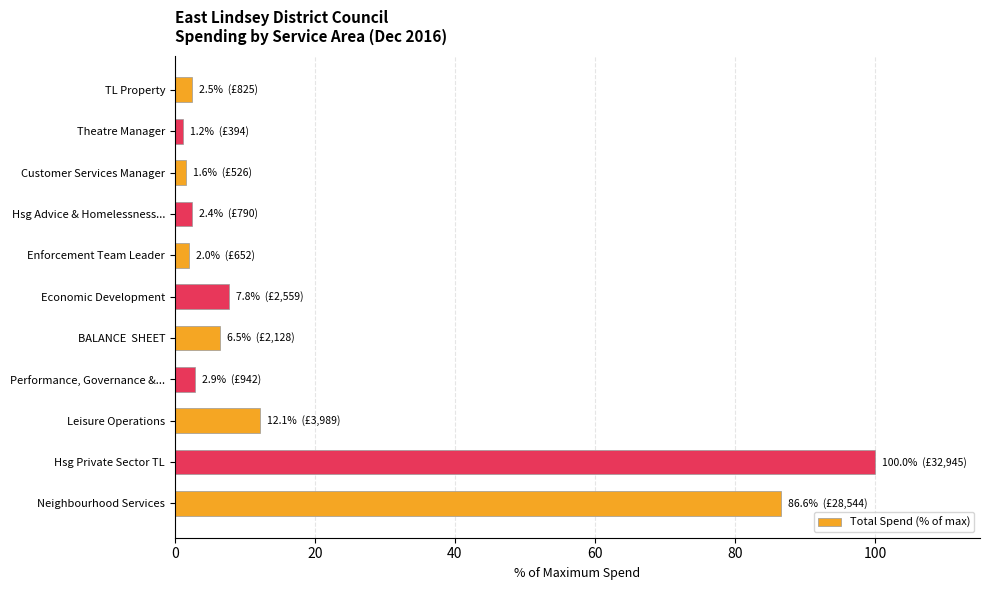

Which label corresponds to the largest value in the chart?

Hsg Private Sector TL